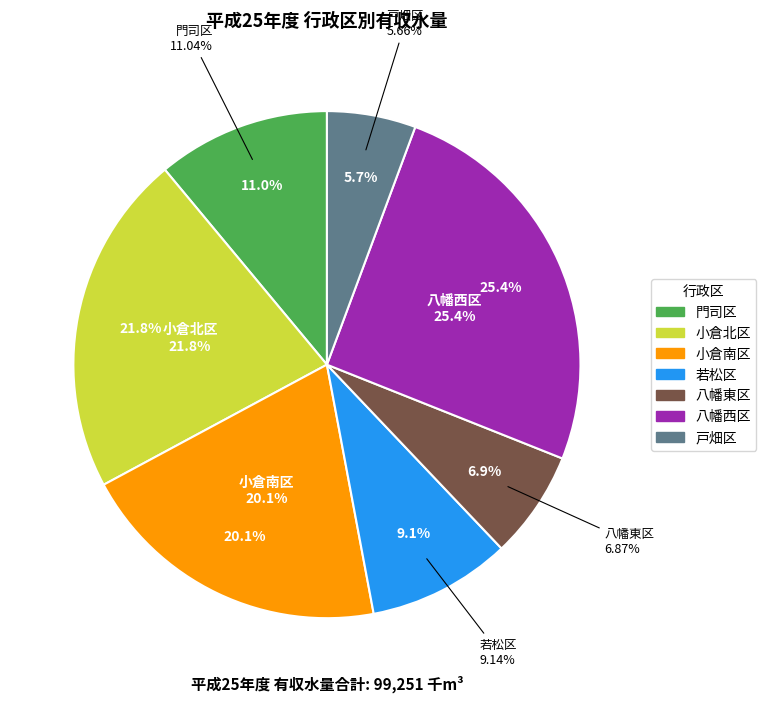

Which category has the smallest portion of the pie?

戸畑区